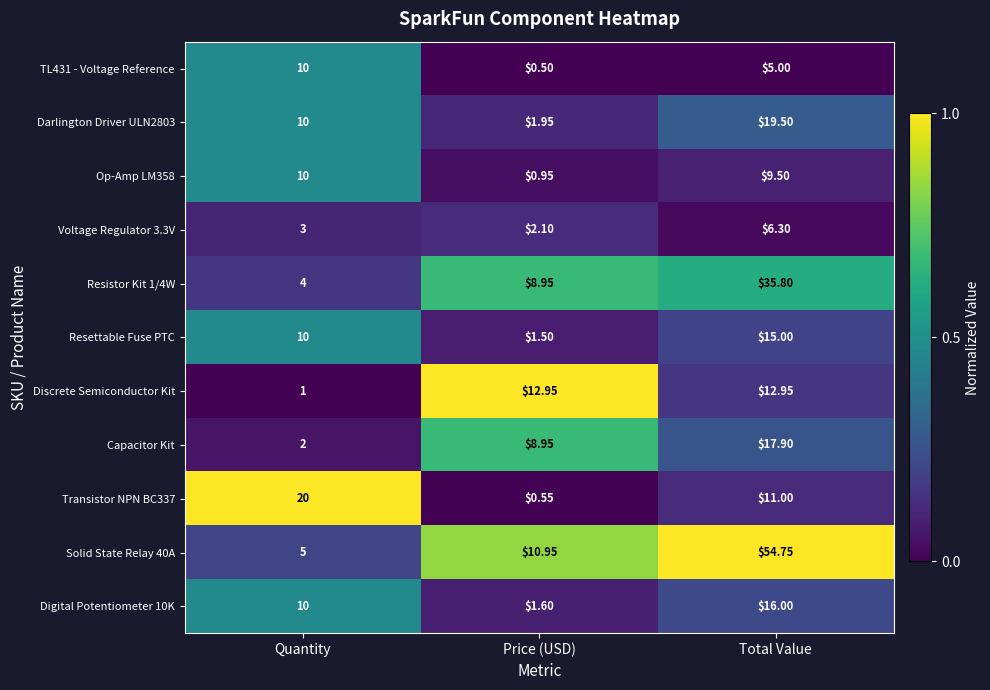

Which category has the lowest value across all series?

Price (USD)